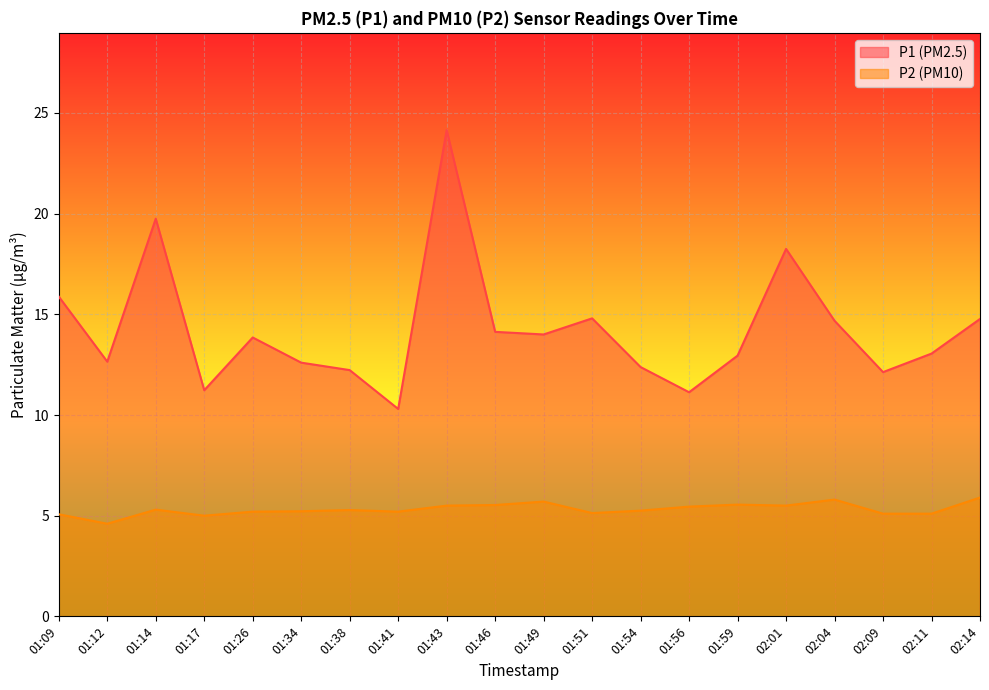

True or false: P2 has a value of 9.0 at 01:49.

False